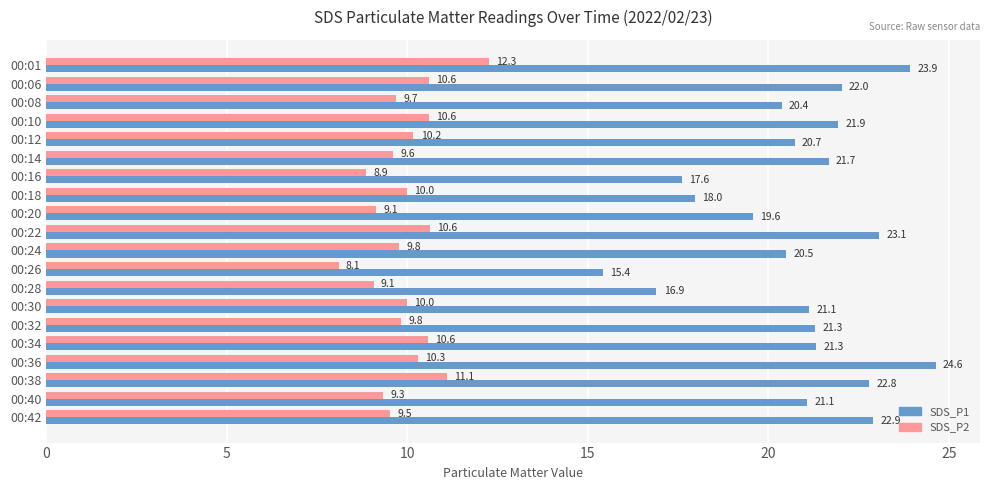

What is the difference between the maximum and minimum values in the SDS_P2 series?

4.2